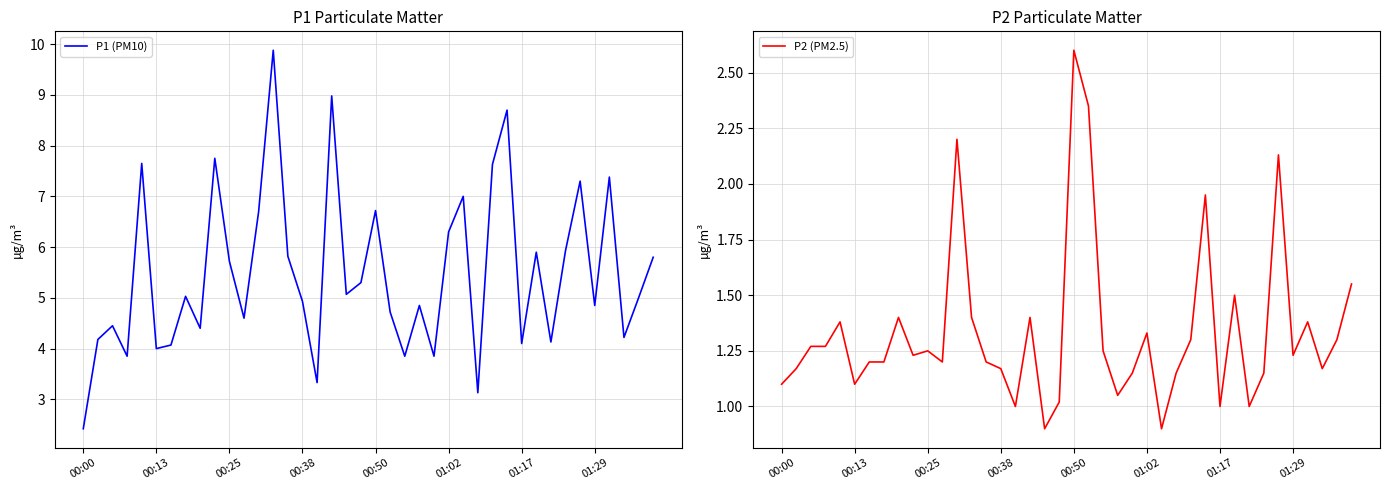

What is the highest value of the P1 (PM10) series?

9.9